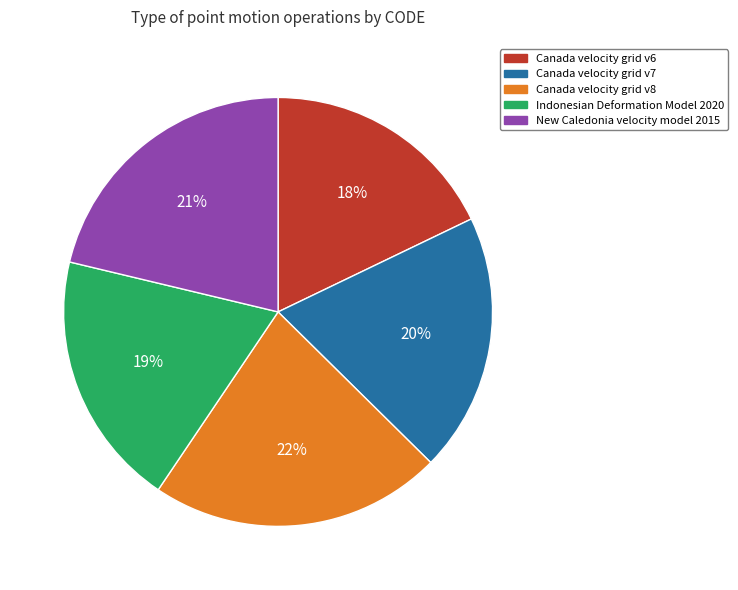

Is there any slice that represents more than half of the pie?

No